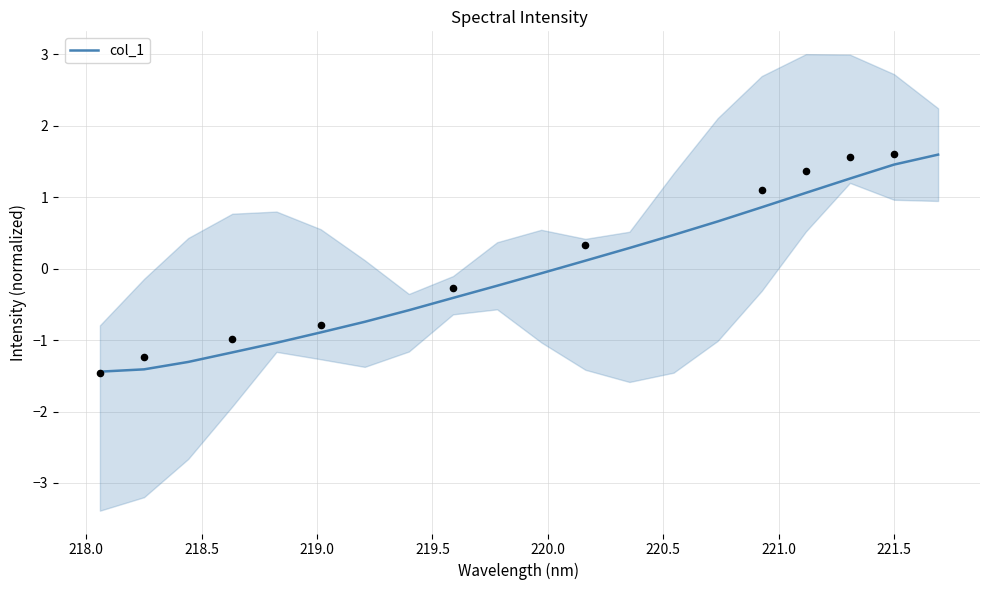

What is the minimum value for col_1?

-1.4